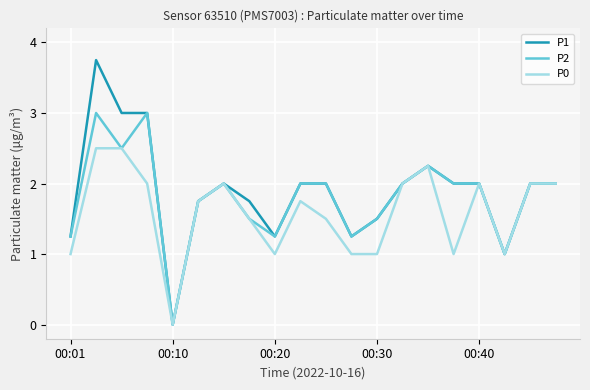

Rank the series by their maximum value, from lowest to highest.

P0, P2, P1